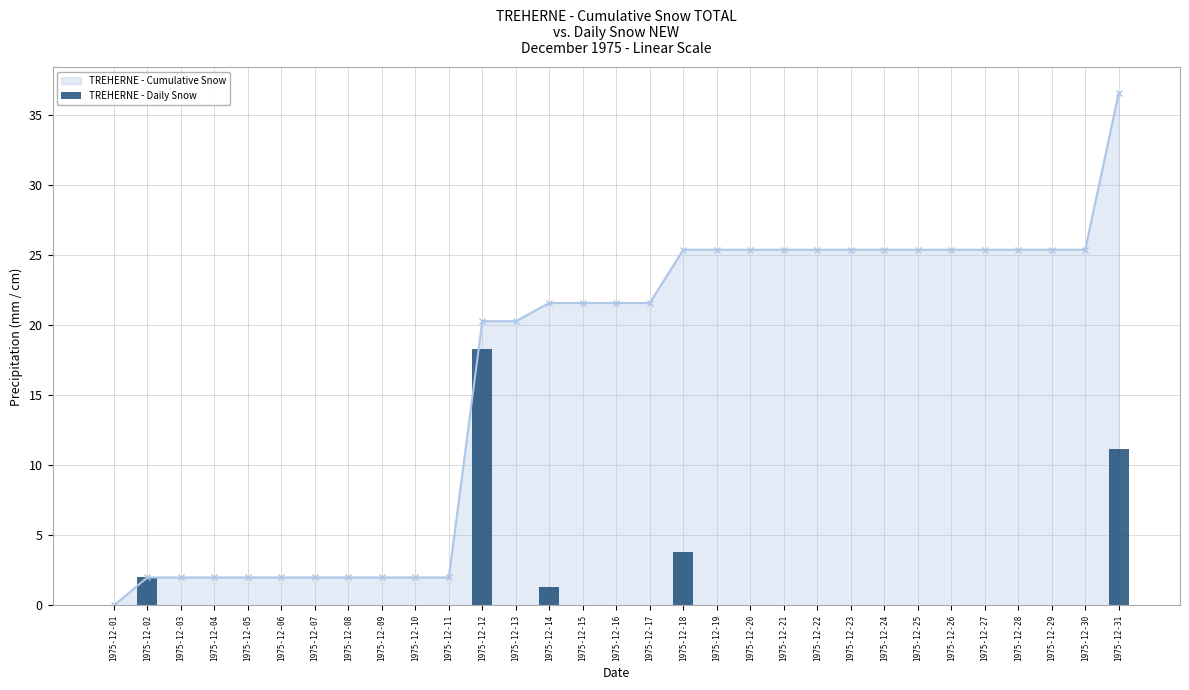

Where is the data nearest to the value 9?

1975-12-31